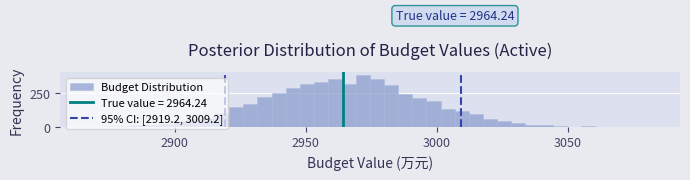

Read against the x-axis, roughly where is the centre of the tallest bar?

2970